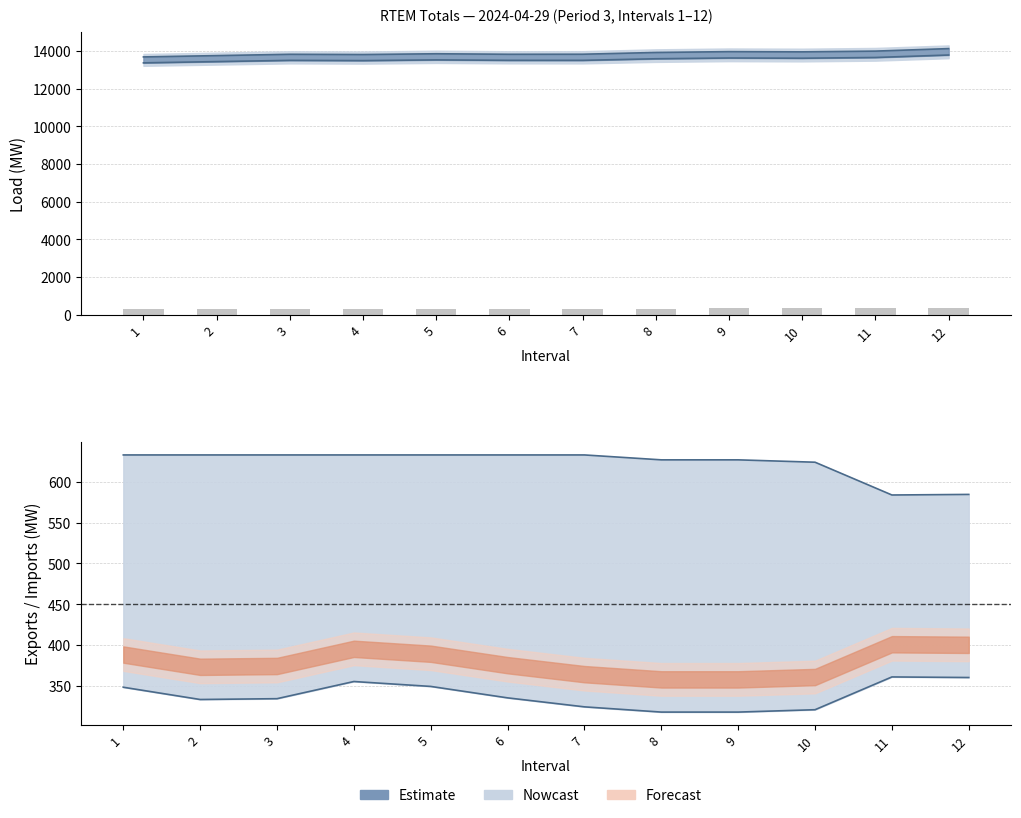

Which has a higher value, 6 or 7?

7